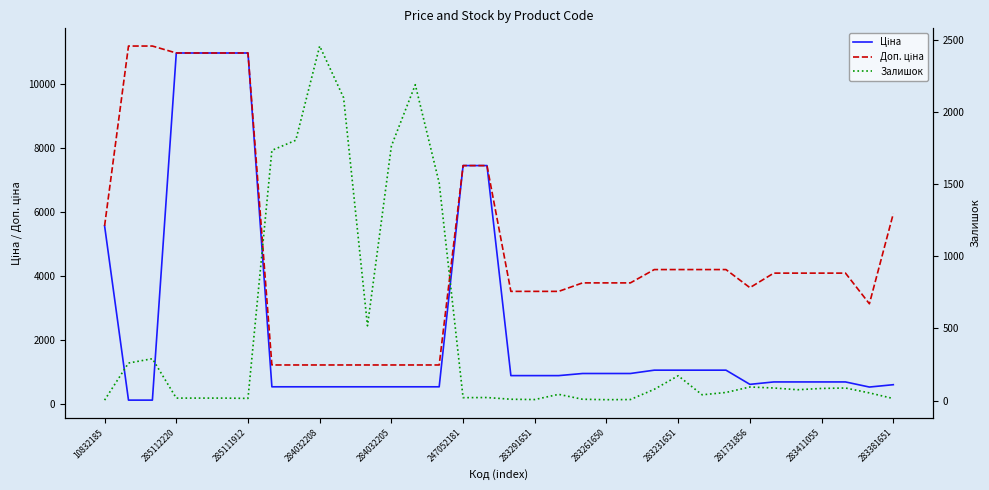

Is the value of Ціна at 21 greater than the value of Залишок at 247052181?

Yes